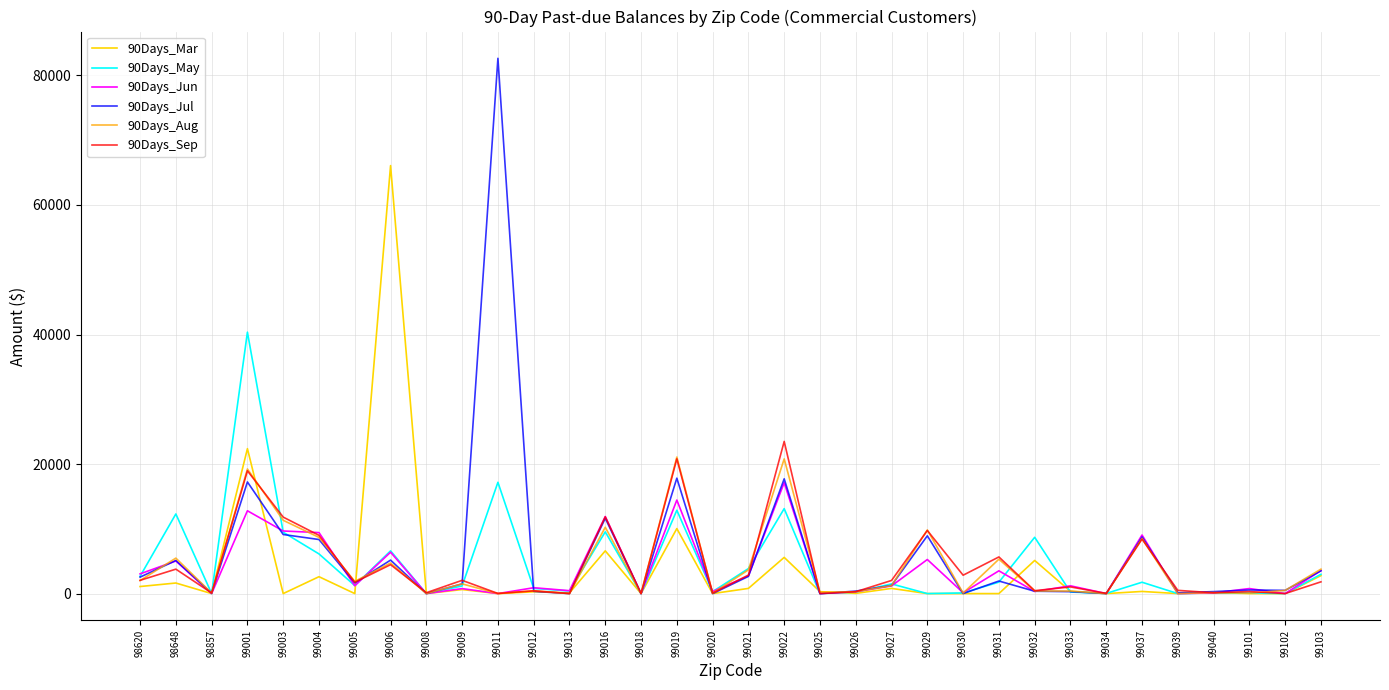

Which label corresponds to the largest value in the chart?

99011